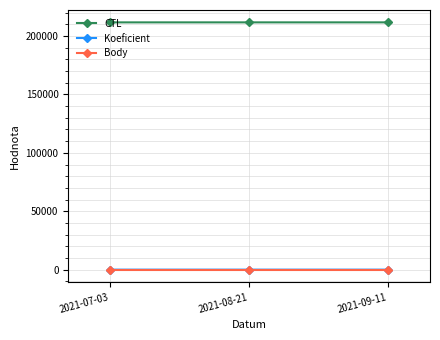

At how many categories does at least one series exceed 120186?

3